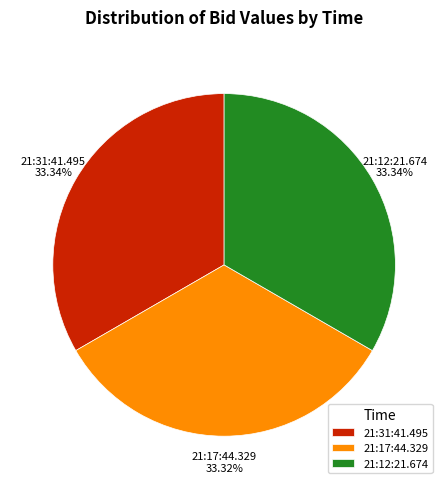

What is the total percentage of 21:12:21.674 and 21:17:44.329?

66.7%